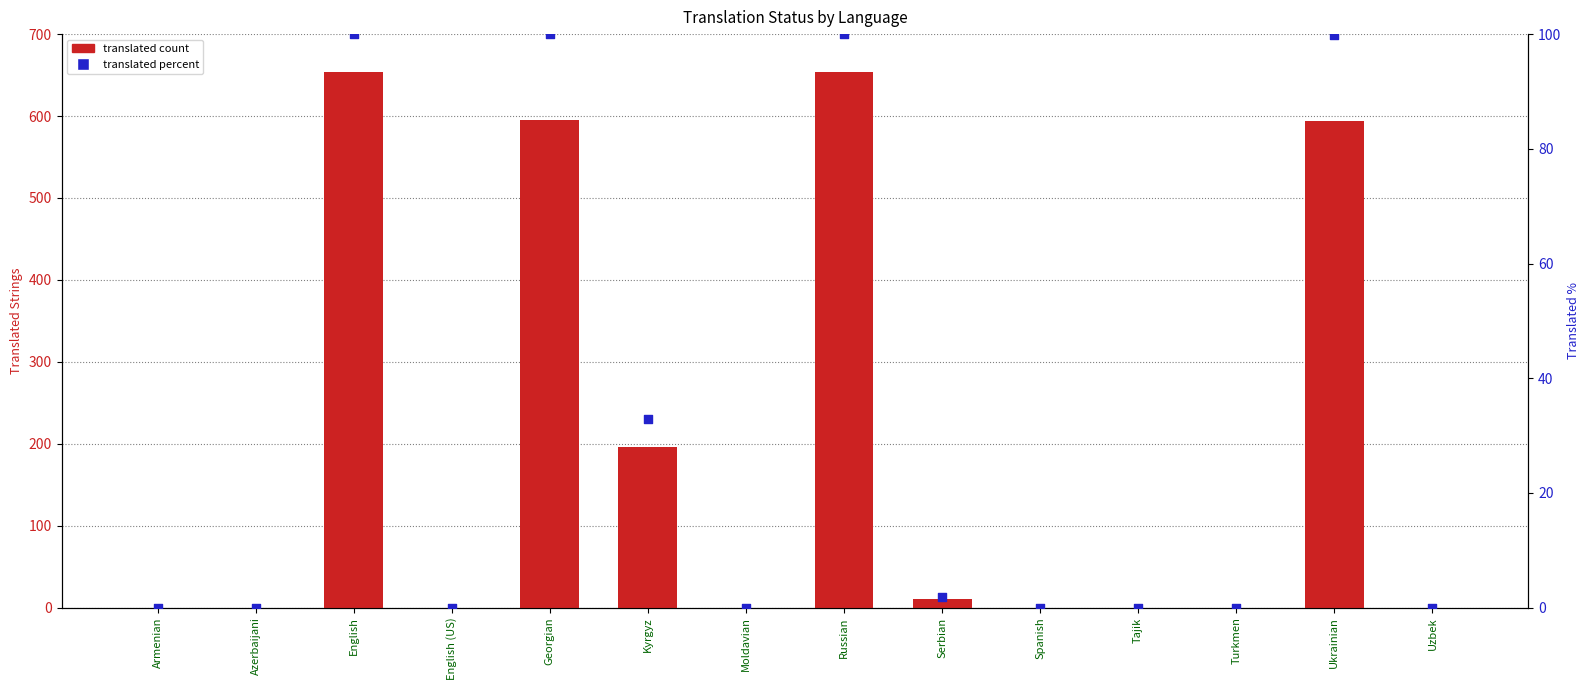

Which series reaches the minimum Y coordinate?

translated